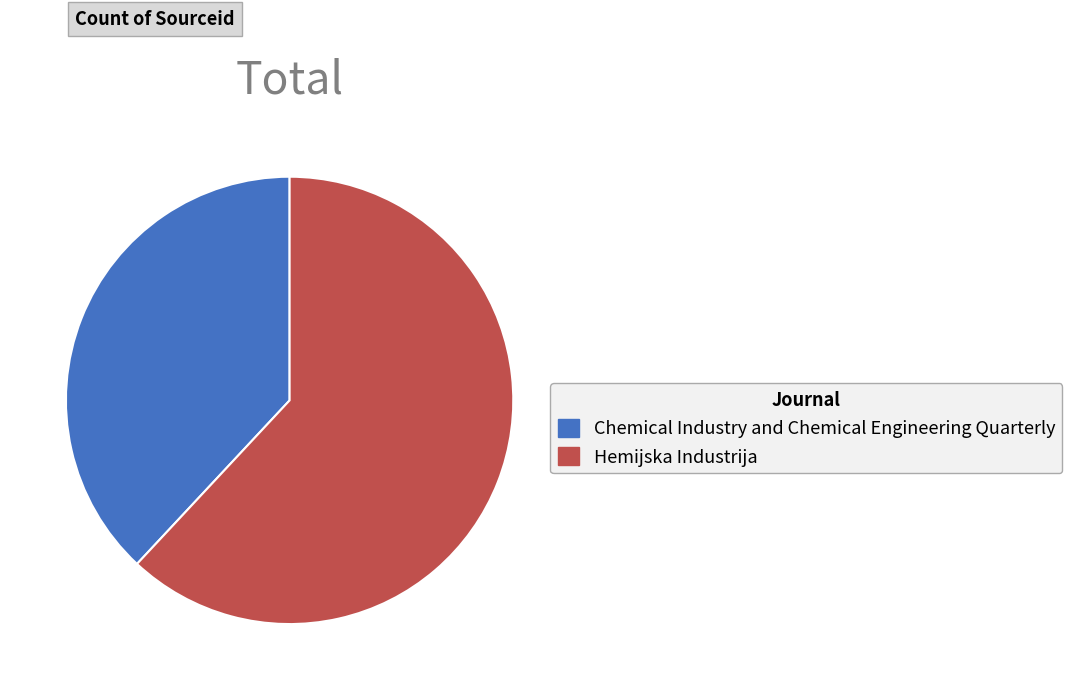

Is Hemijska Industrija the majority of the pie?

Yes